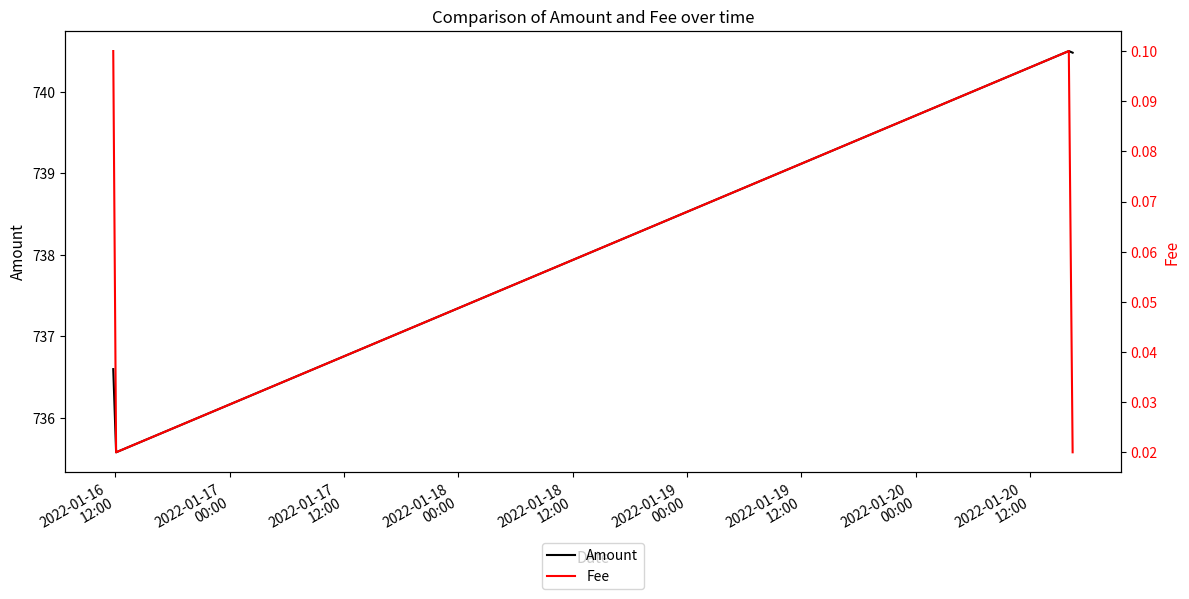

What are all the series names shown in the legend?

Amount, Fee